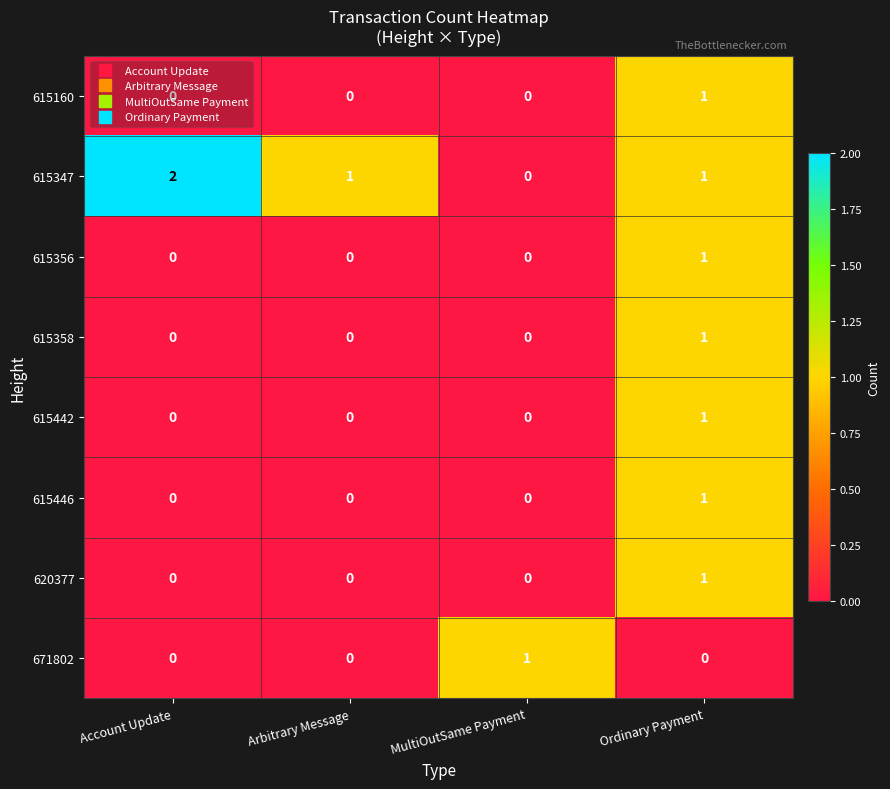

Which series changed the most between Account Update and Arbitrary Message?

615347